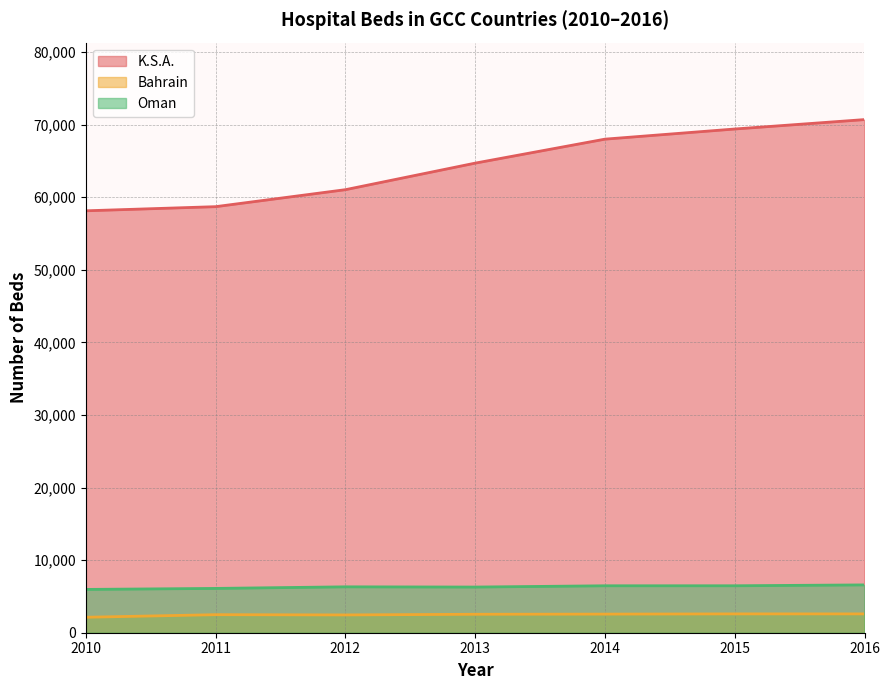

Reading left to right, transcribe all the data shown in this chart.

K.S.A.: 2010=58126	2011=58696	2012=61036	2013=64694	2014=67997	2015=69394	2016=70691
Bahrain: 2010=2130	2011=2486	2012=2451	2013=2542	2014=2564	2015=2594	2016=2593
Oman: 2010=5966	2011=6104	2012=6322	2013=6291	2014=6467	2015=6468	2016=6588